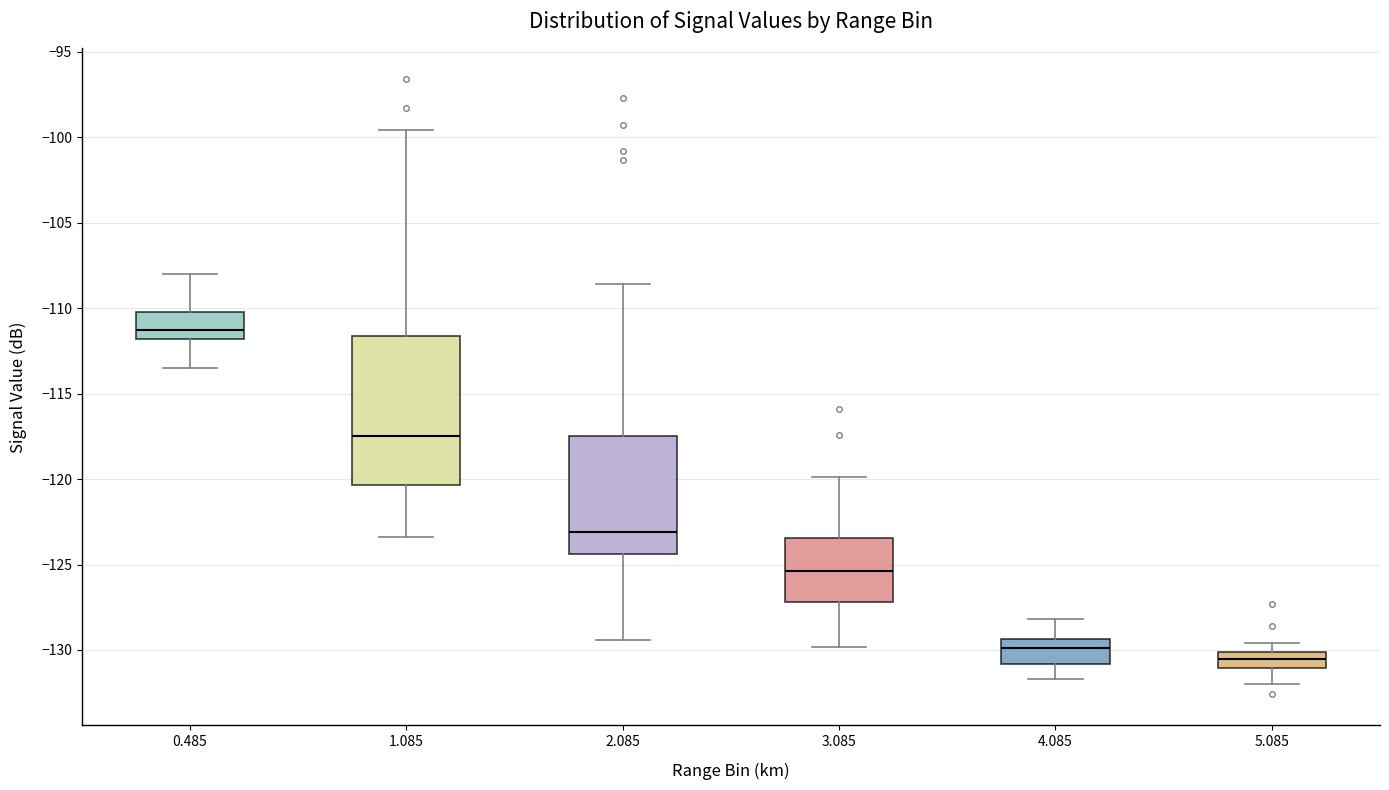

Reading left to right, read every box against the y-axis: the position of its median line, the range the box covers, and the ends of its whiskers. The values are not printed on the chart, so give them approximately, as read against the axis.

0.485: median -111.5, box -112.0 to -110.0, whiskers -113.5 to -108.0
1.085: median -117.5, box -120.5 to -111.5, whiskers -123.5 to -99.5
2.085: median -123.0, box -124.5 to -117.5, whiskers -129.5 to -108.5
3.085: median -125.5, box -127.0 to -123.5, whiskers -130.0 to -120.0
4.085: median -130.0, box -131.0 to -129.5, whiskers -131.5 to -128.0
5.085: median -130.5, box -131.0 to -130.0, whiskers -132.0 to -129.5